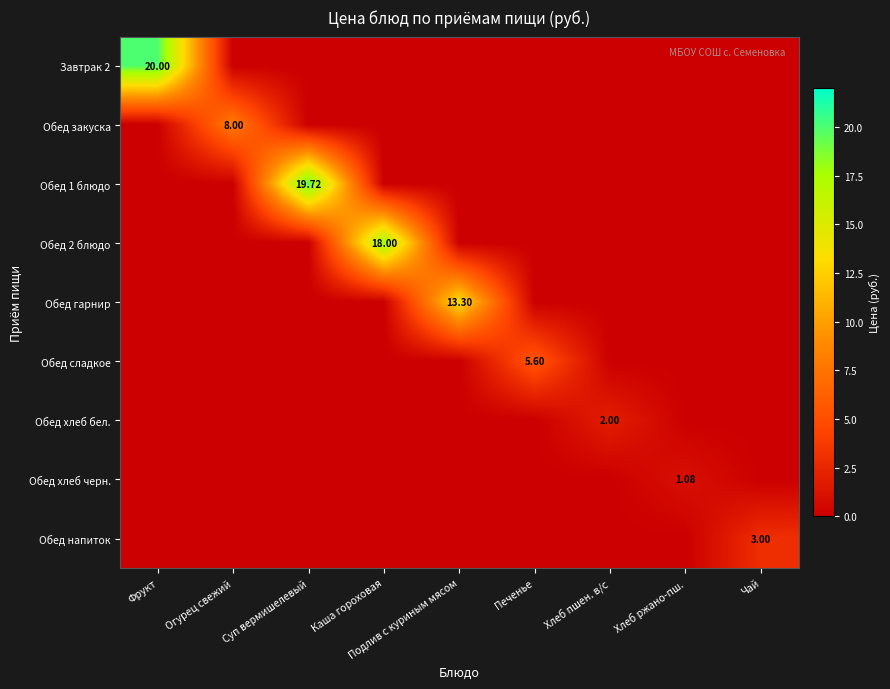

What is the greatest value displayed?

20.0